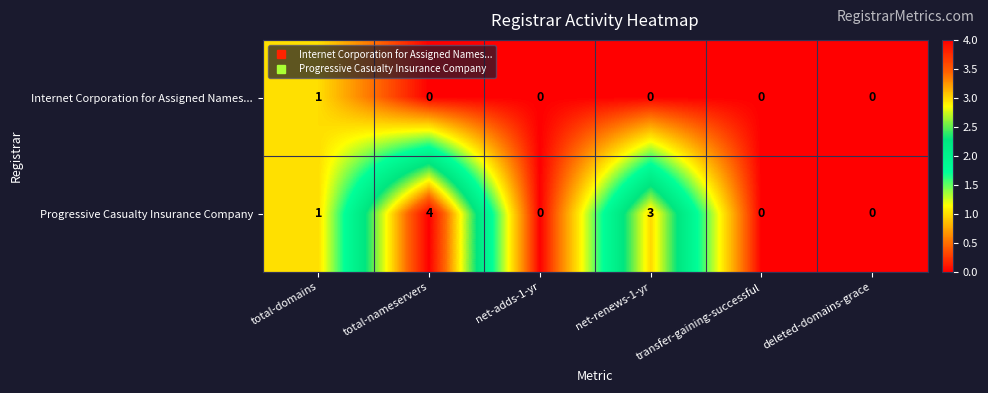

Rank the series at net-renews-1-yr from highest to lowest value.

Progressive Casualty Insurance Company, Internet Corporation for Assigned Names...